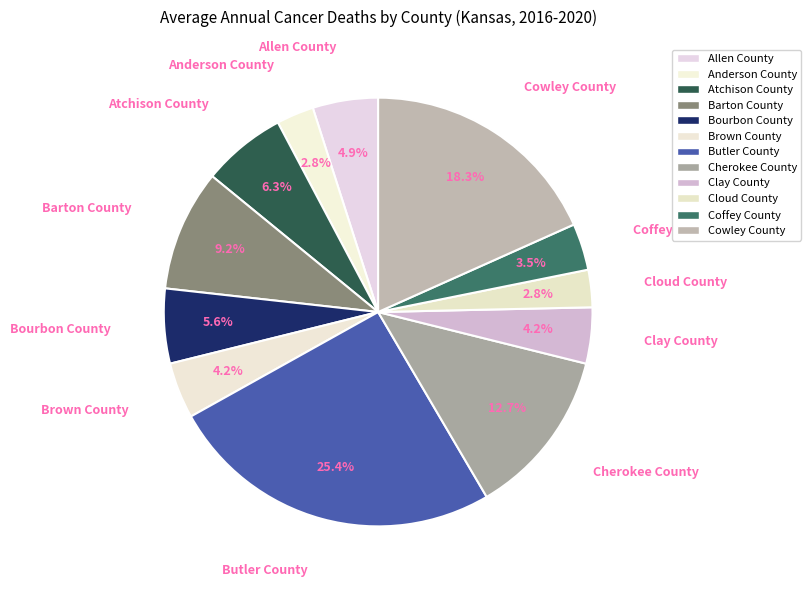

Is it true that Bourbon County is 6% of the pie?

True